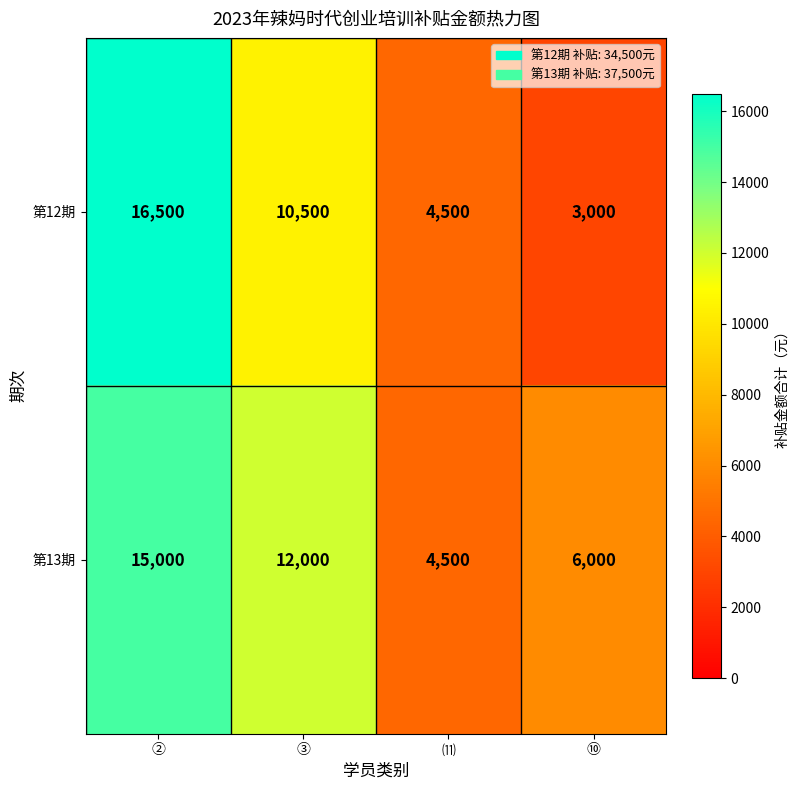

At which label does 第12期 reach its minimum?

⑩